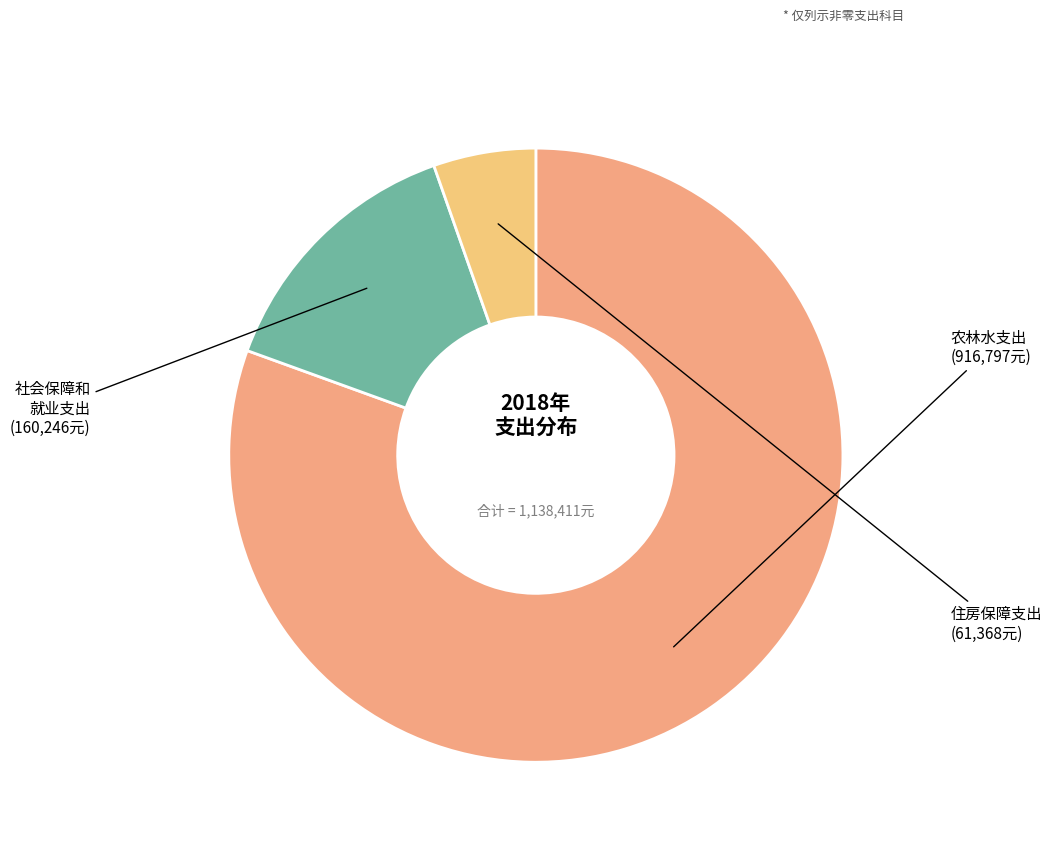

How many segments does this pie chart have?

3